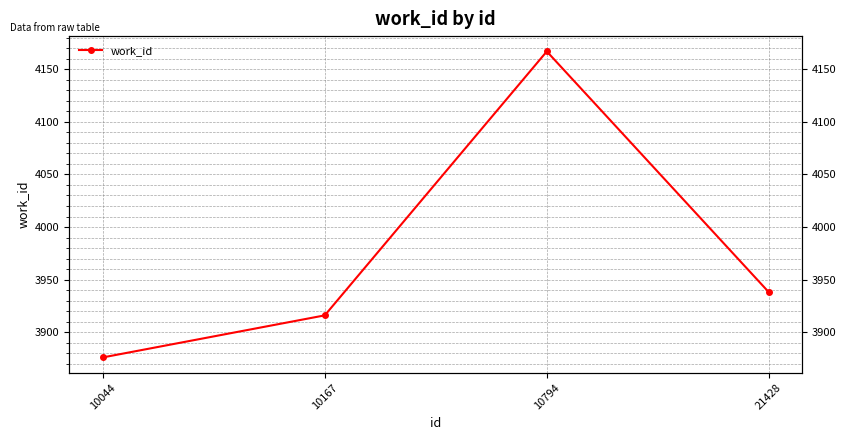

What is the value of the 2nd point from the left?

3916